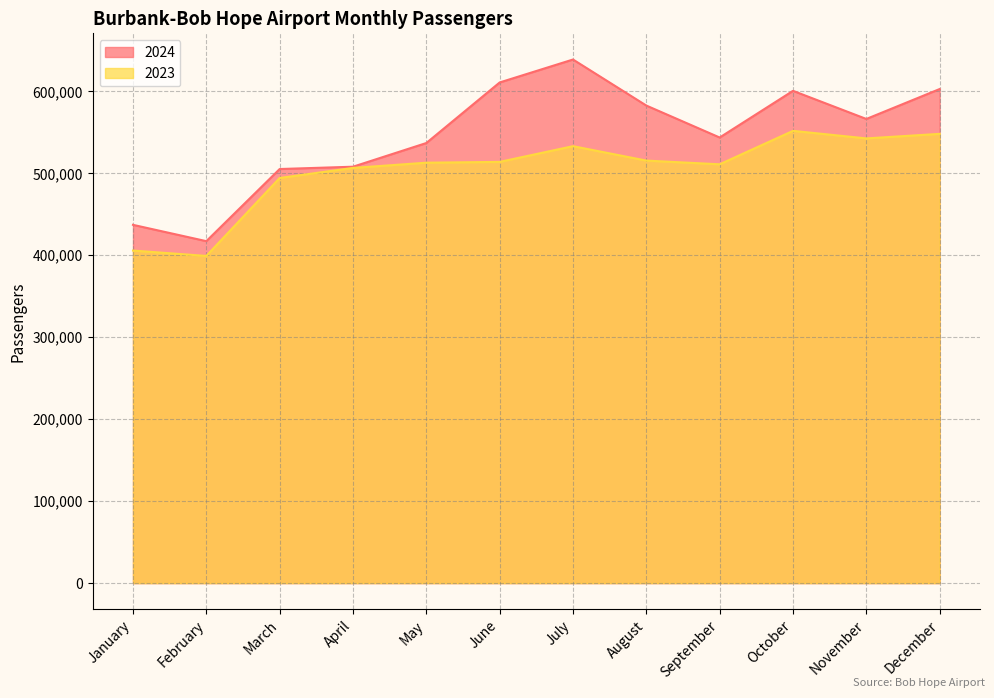

Which series has the largest total across all categories?

2024